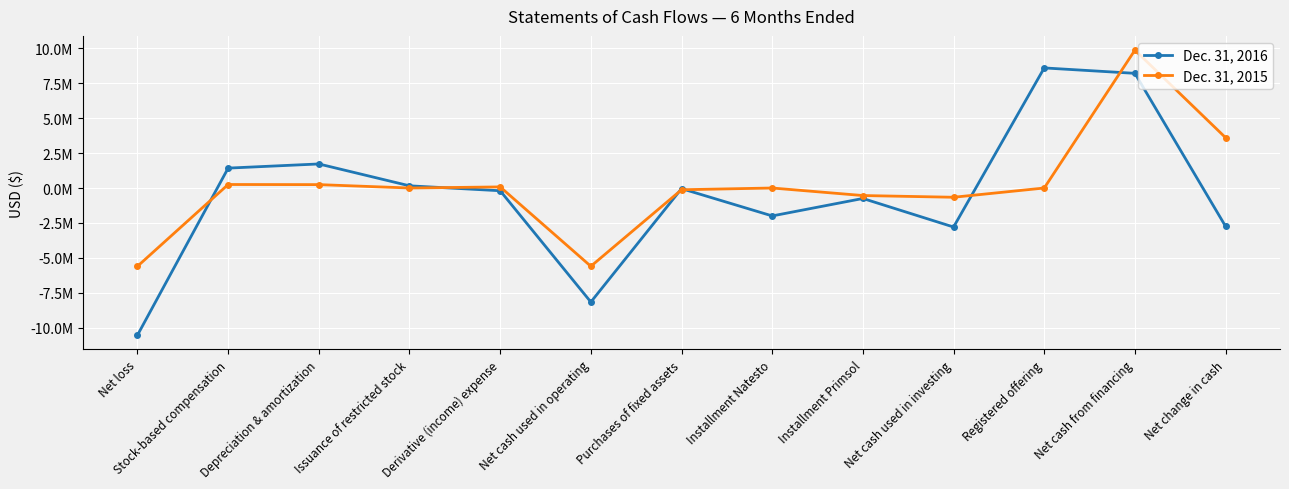

The value of Dec. 31, 2016 at Derivative (income) expense is -115703. True or false?

False